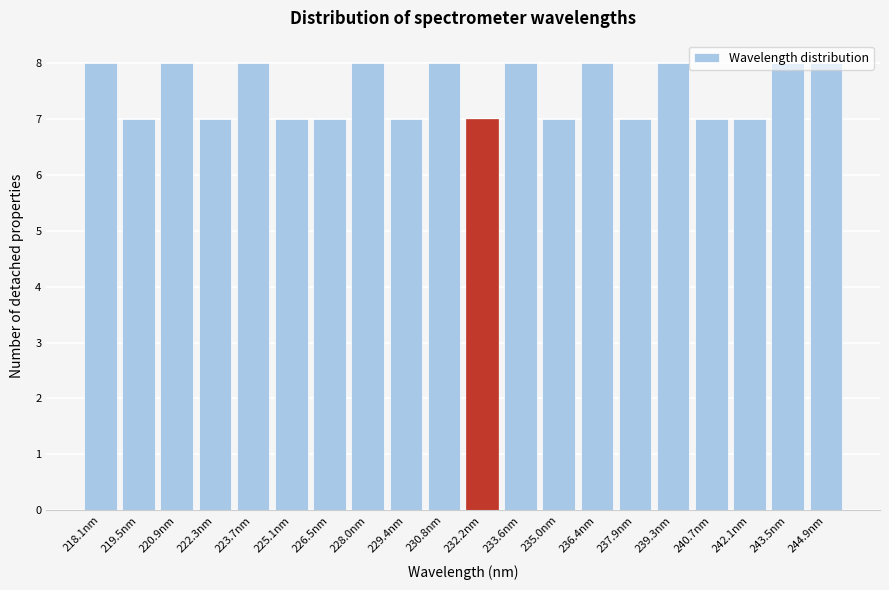

The chart shows a value of 8 at 233.6nm. True or false?

True